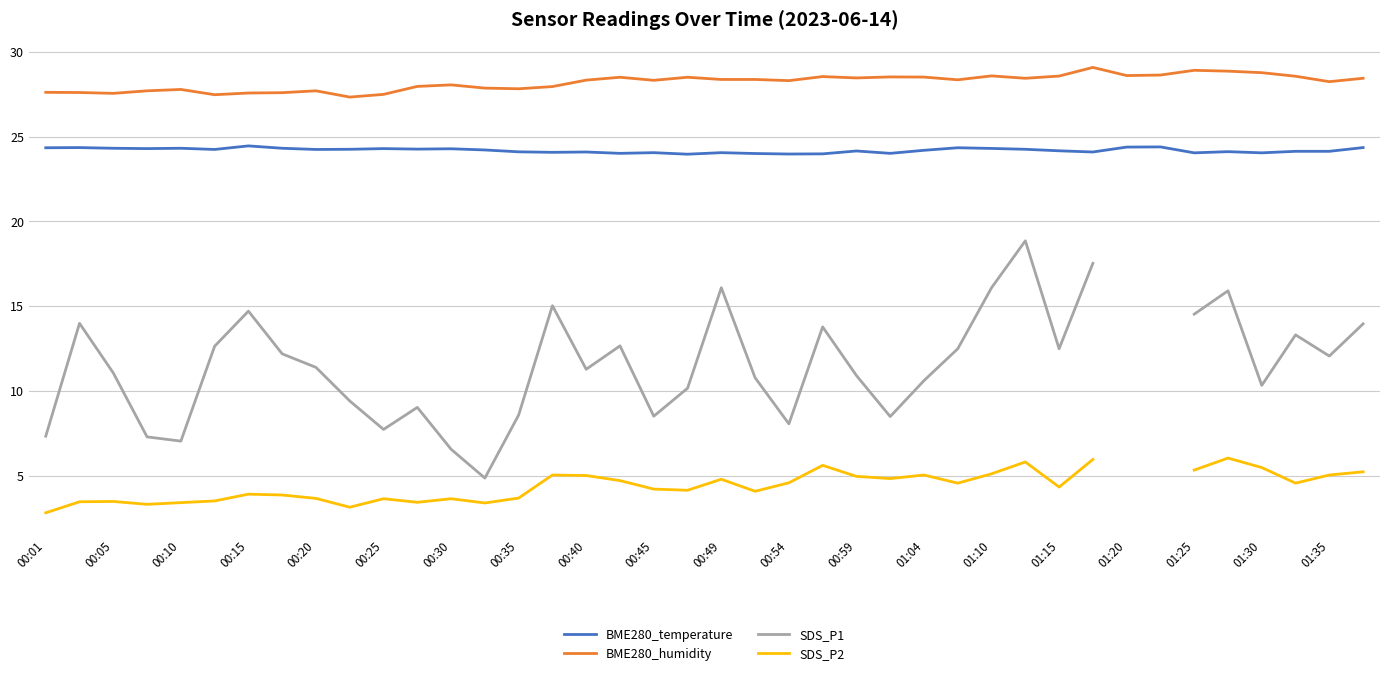

True or false: BME280_temperature and BME280_humidity intersect in this chart.

False